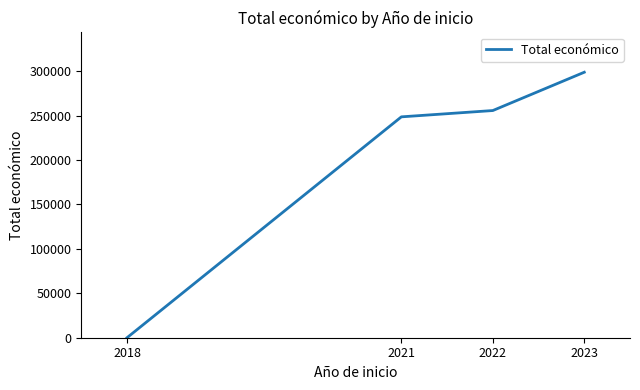

At which label does the data first exceed 255731?

2022